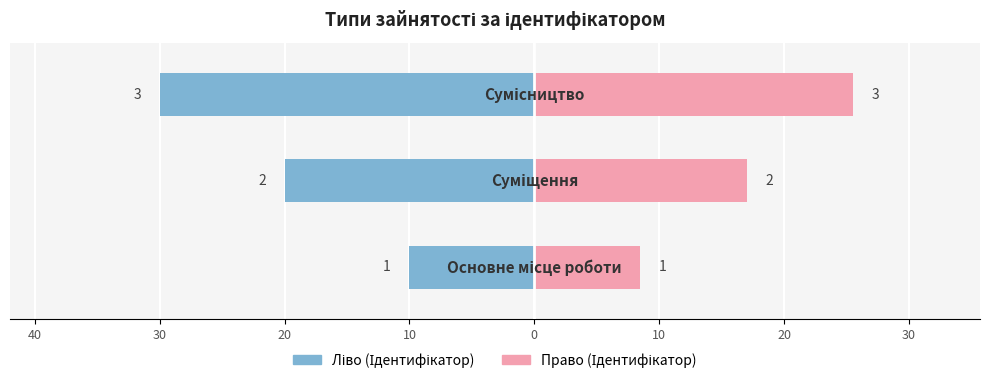

Which series changed the most between 50 and 30?

Ідентифікатор (ліво)